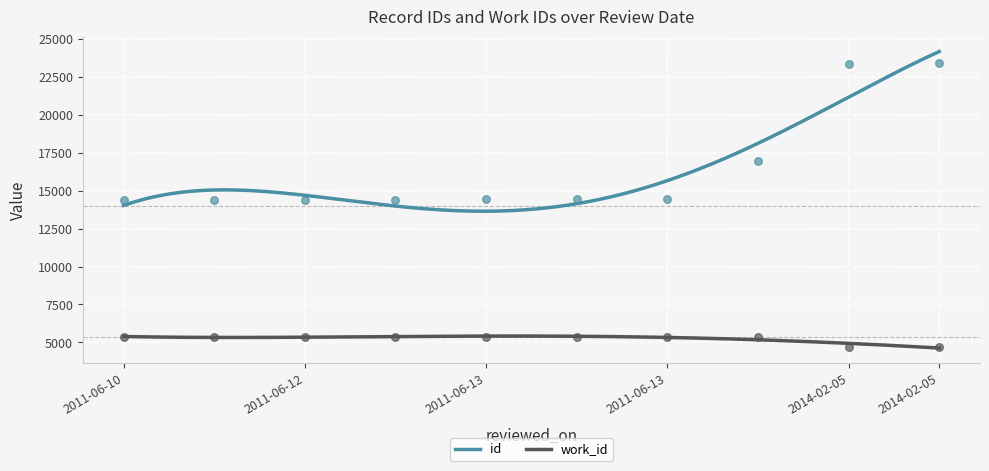

What are all the series names shown in the legend?

id, work_id